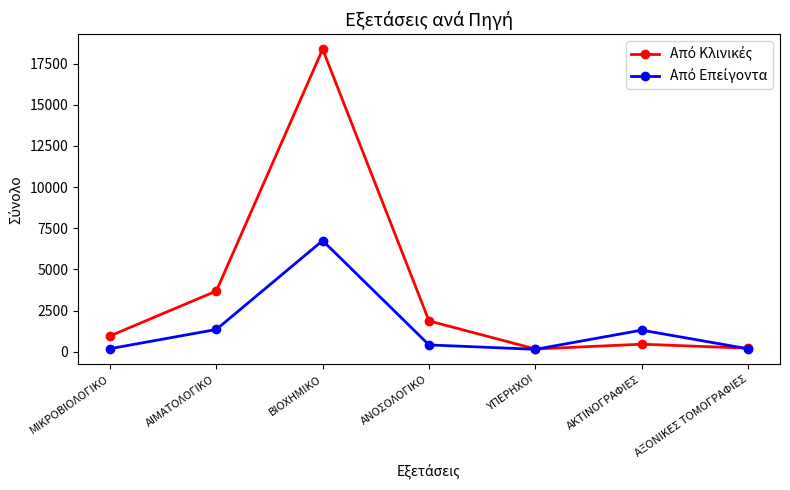

What is the label of the 7th point from the left?

ΑΞΟΝΙΚΕΣ ΤΟΜΟΓΡΑΦΙΕΣ